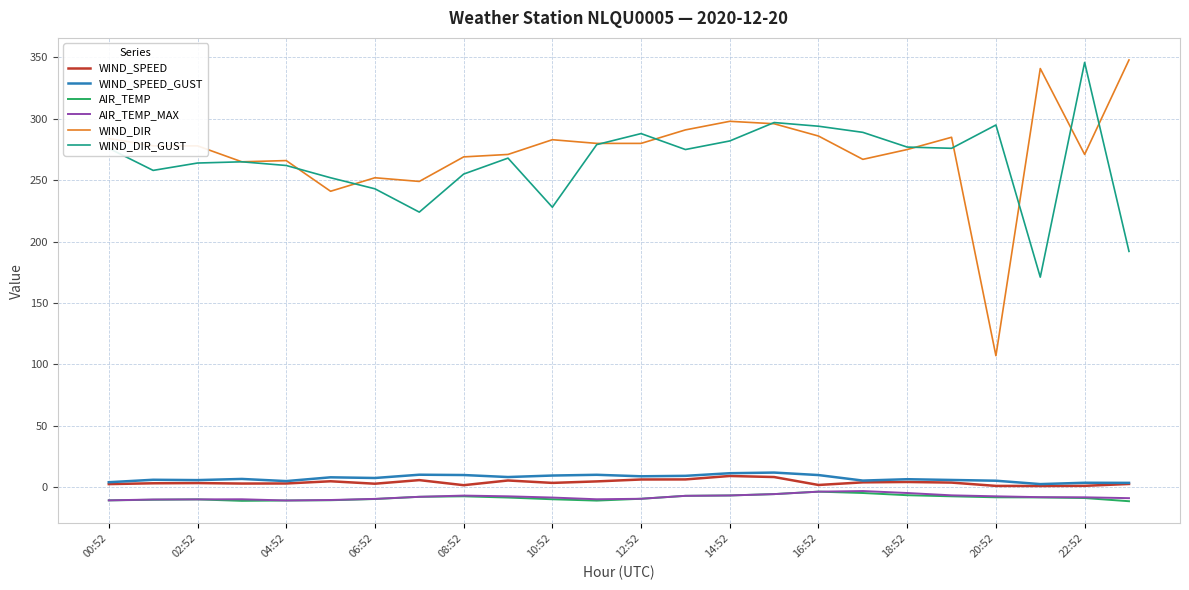

Which series has the largest range (max minus min)?

WIND_DIR